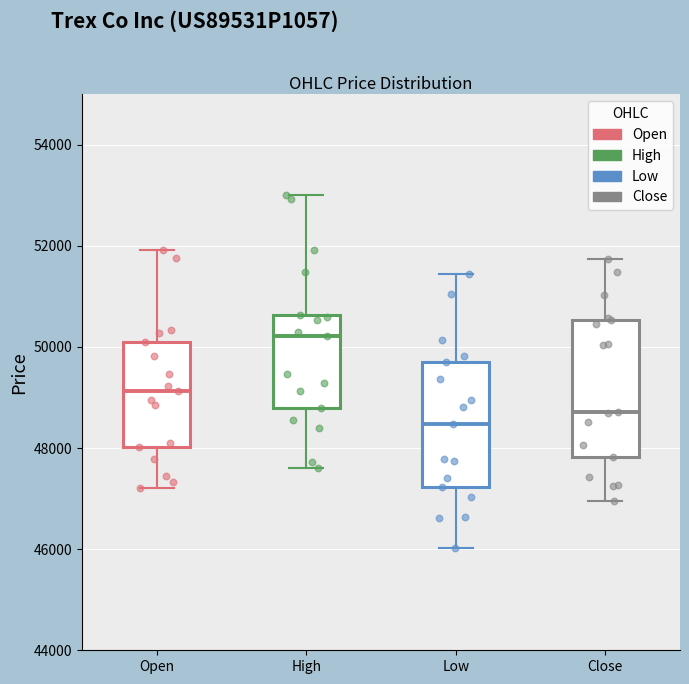

Reading left to right, read every box against the y-axis: the position of its median line, the range the box covers, and the ends of its whiskers. The values are not printed on the chart, so give them approximately, as read against the axis.

Open: median 49200, box 48000 to 50200, whiskers 47200 to 52000
High: median 50200, box 48800 to 50600, whiskers 47600 to 53000
Low: median 48400, box 47200 to 49800, whiskers 46000 to 51400
Close: median 48800, box 47800 to 50600, whiskers 47000 to 51800